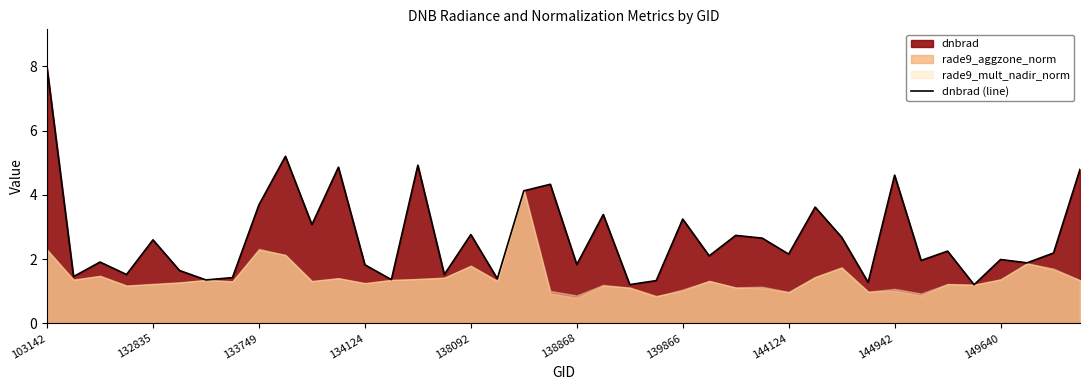

Reading right to left, transcribe all the data shown in this chart.

4.8	2.2	1.9	2.0	1.2	2.3	2.0	4.6	1.3	2.7	3.6	2.2	2.7	2.7	2.1	3.2	1.3	1.2	3.4	1.8	4.3	4.1	1.4	2.8	1.5	4.9	1.4	1.8	4.9	3.1	5.2	3.7	1.4	1.4	1.6	2.6	1.5	1.9	1.5	8.0